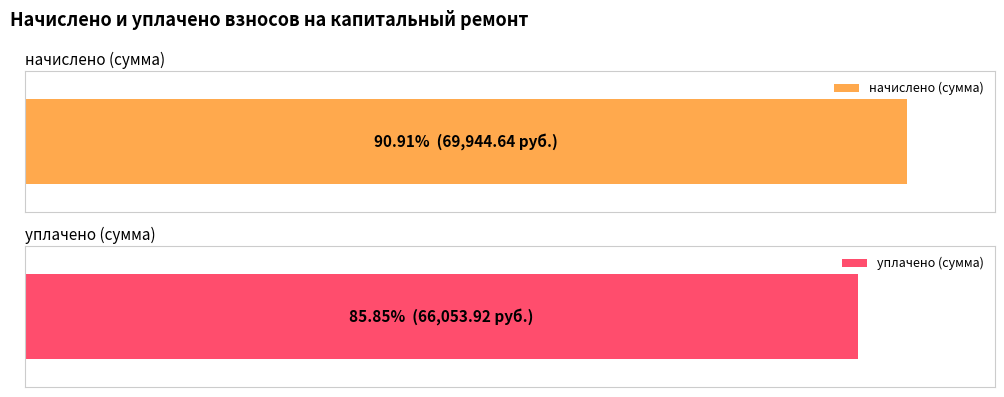

Is it true that уплачено equals 7212.0 at 10?

False